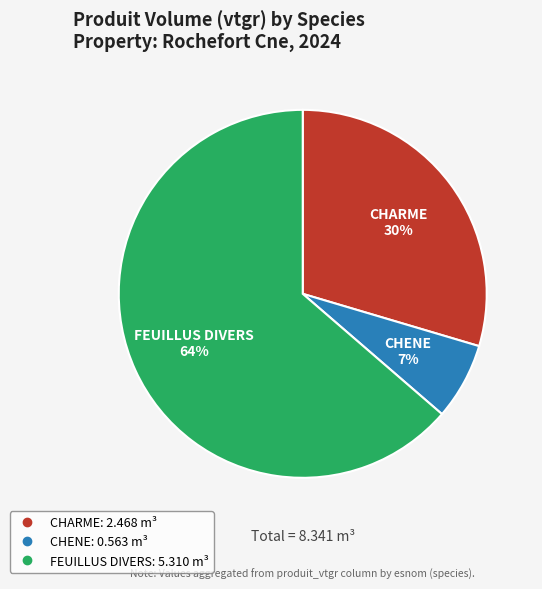

Is there a majority slice in this chart?

Yes